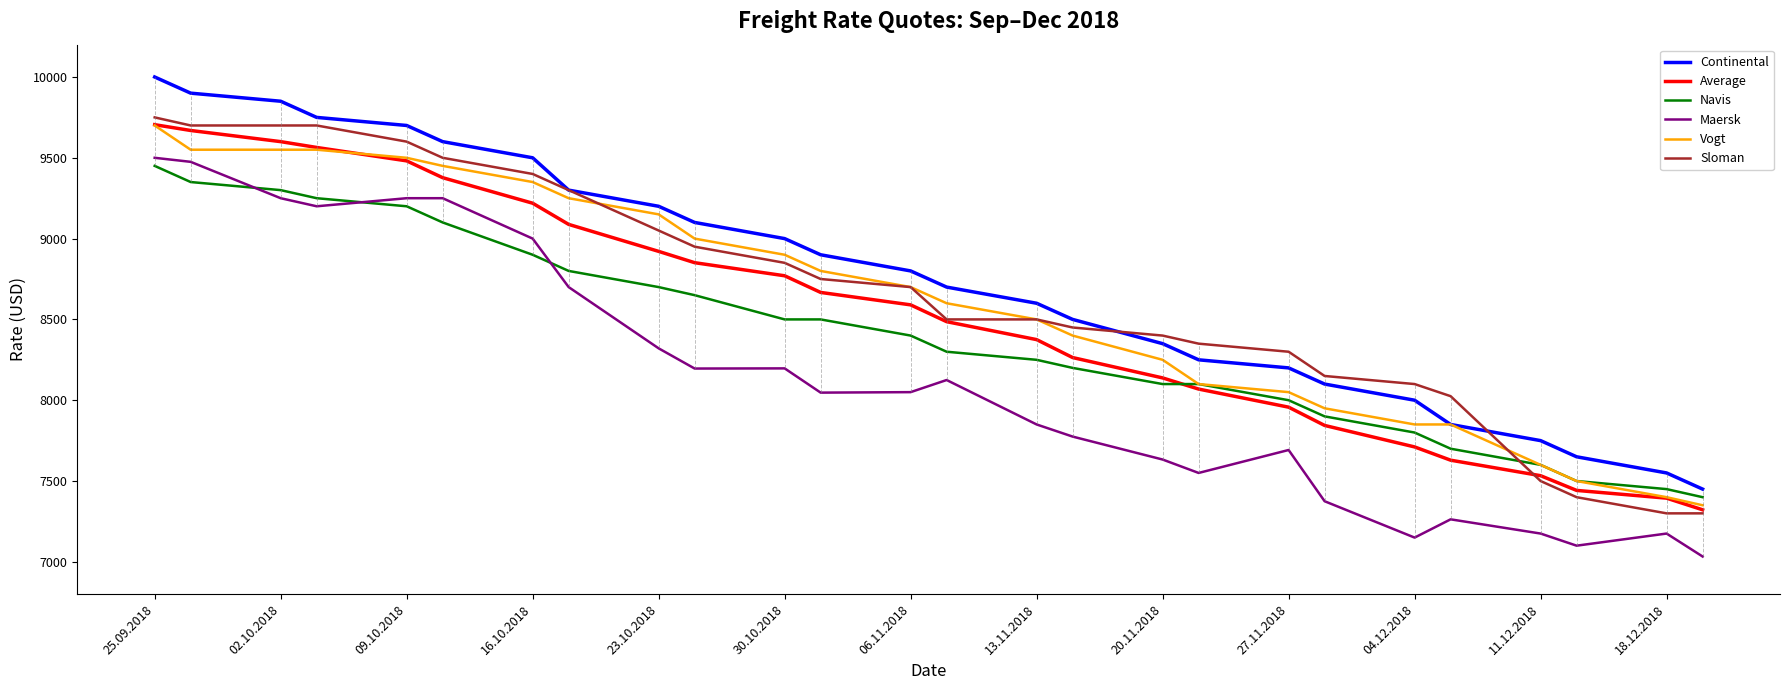

What is the greatest value displayed?

10000